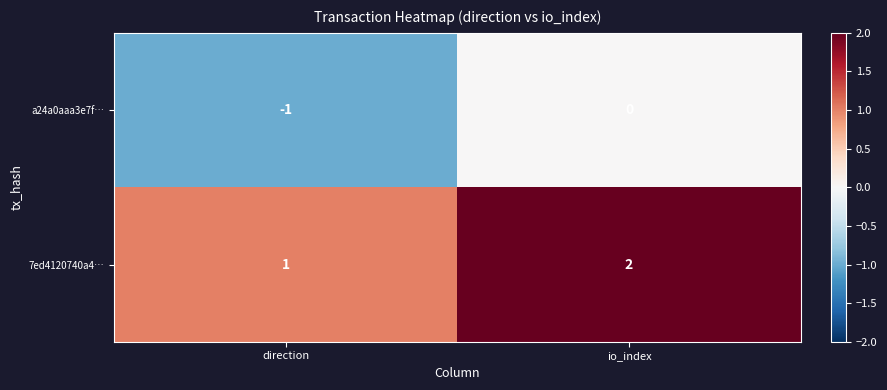

At which label is 7ed4120740a4… closest to 1?

direction